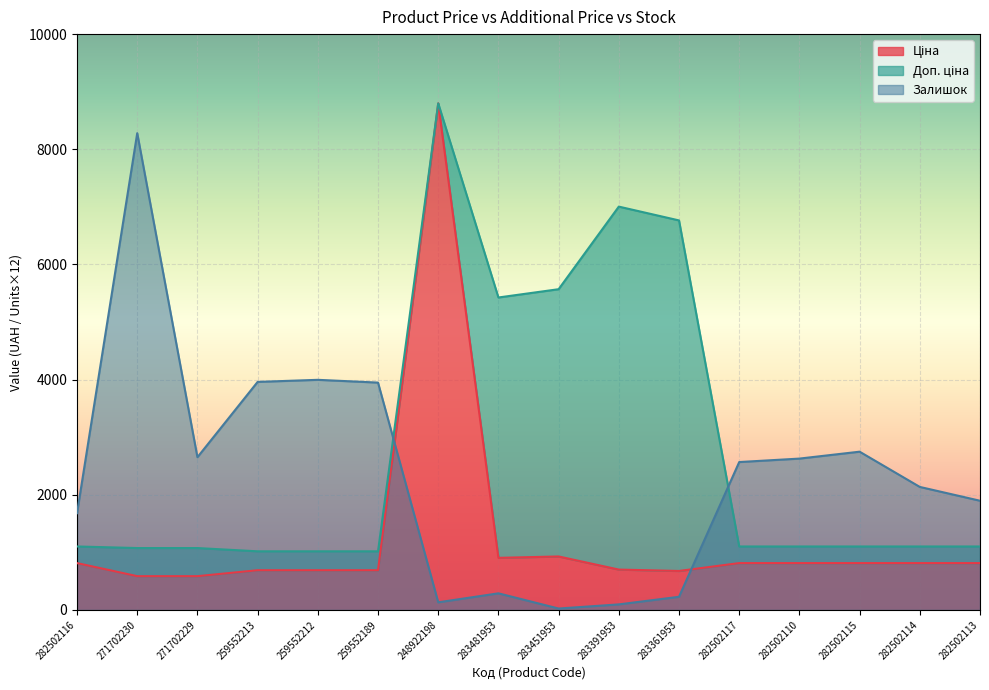

Between 282502116 and 282502115, which series saw the biggest shift?

Залишок